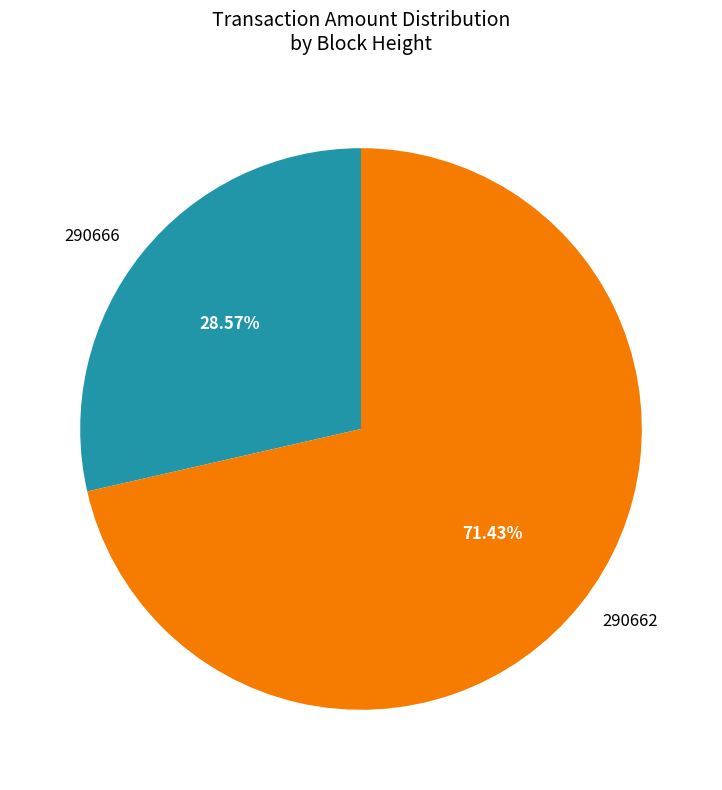

Is there any slice that represents more than half of the pie?

Yes